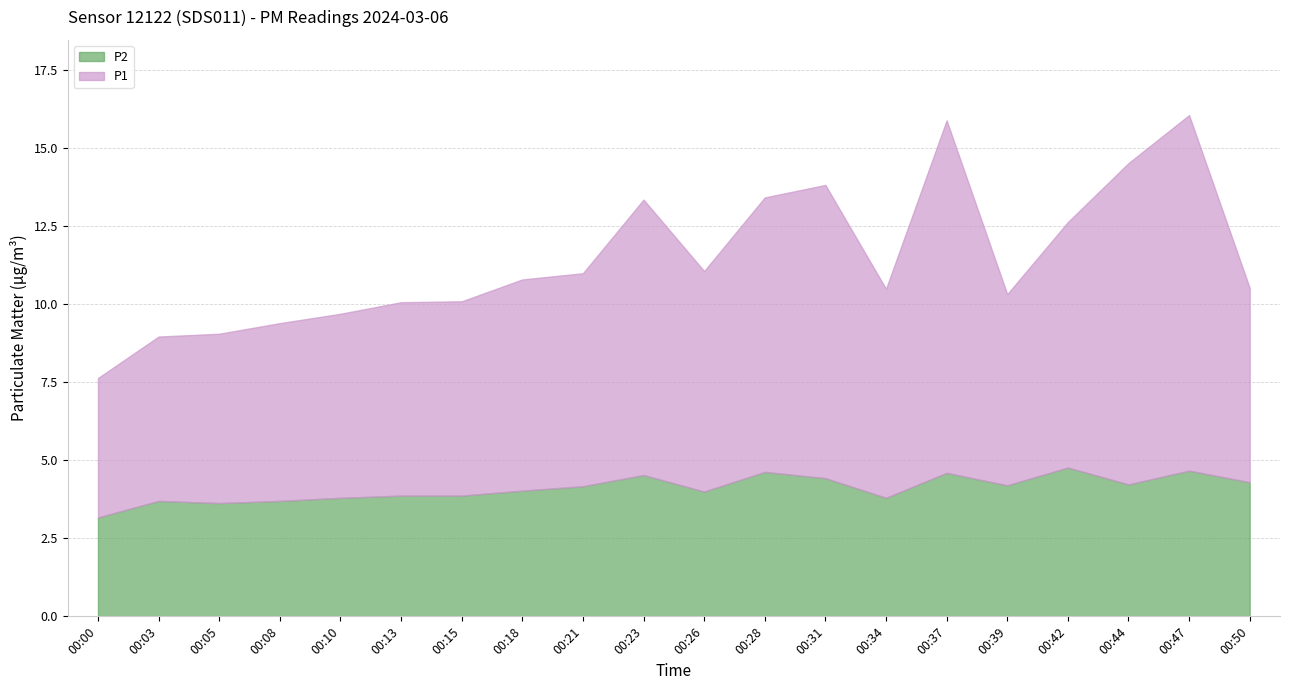

The value of P1 at 00:10 is 3.7. True or false?

False